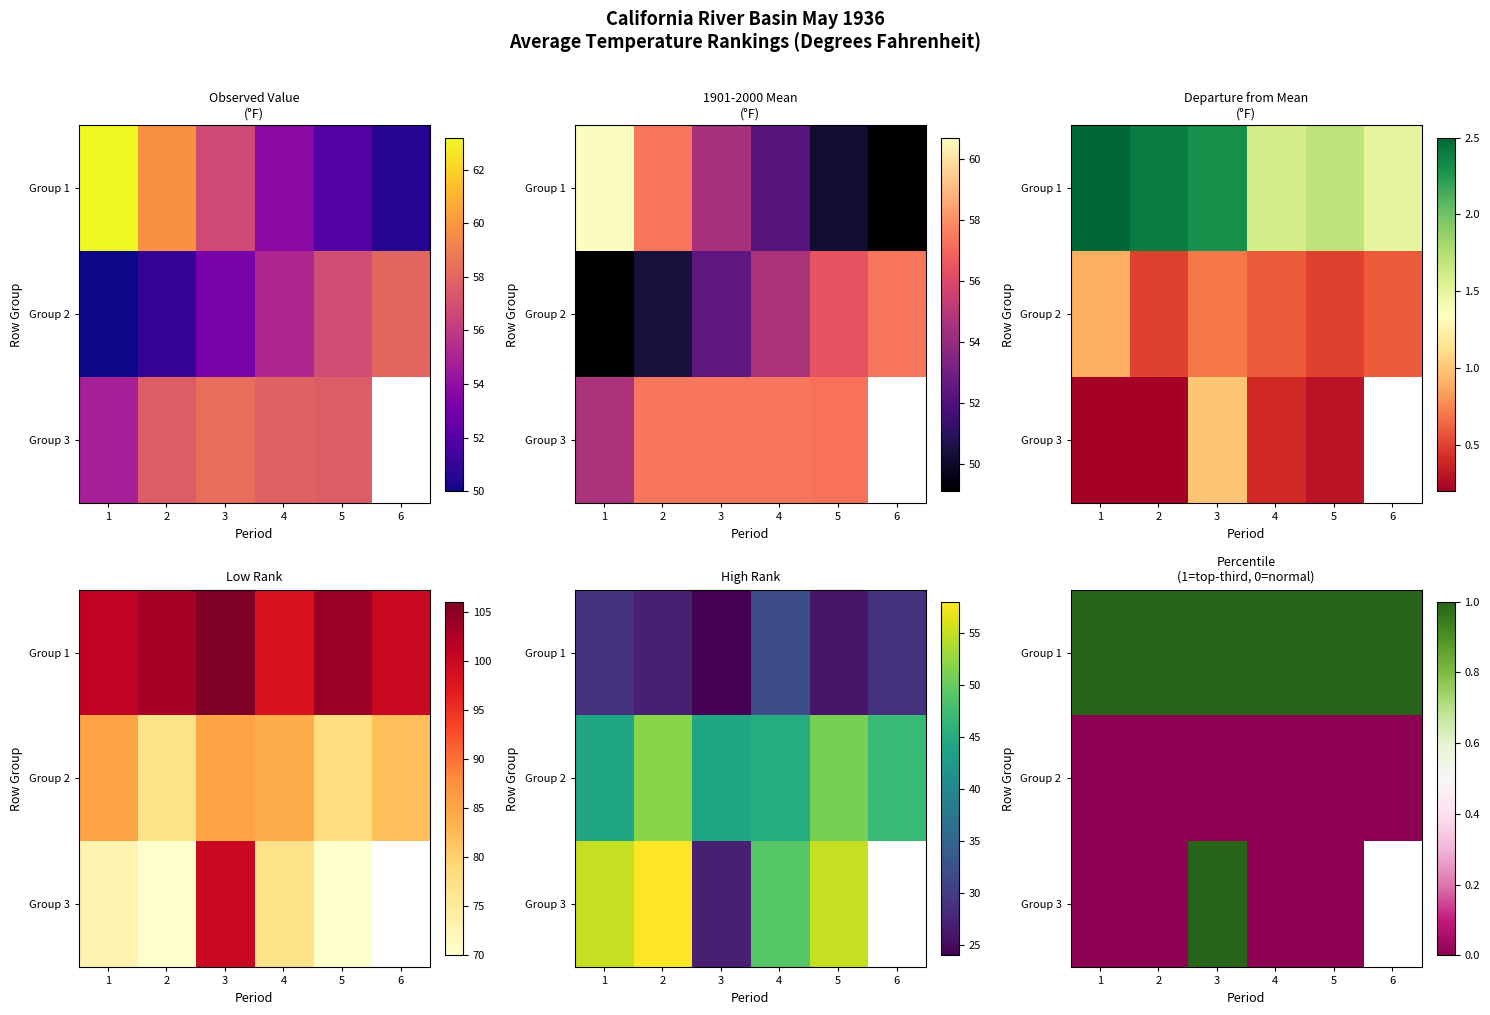

How many categories are shown in the chart?

6